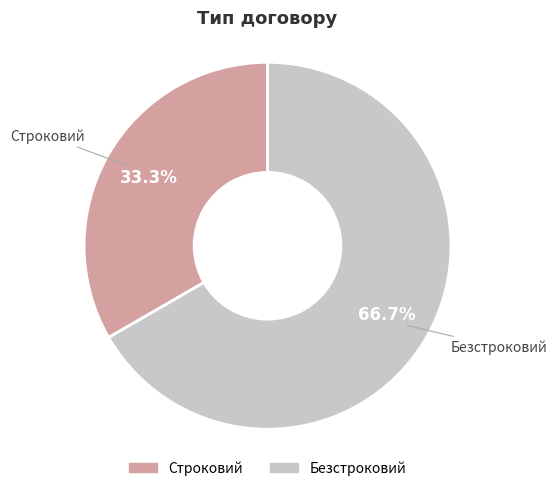

Does any single category account for the majority?

Yes